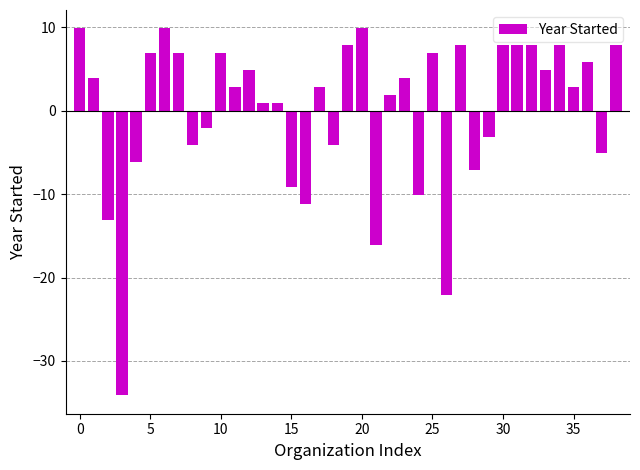

What is the difference between the maximum and minimum values?

44.0